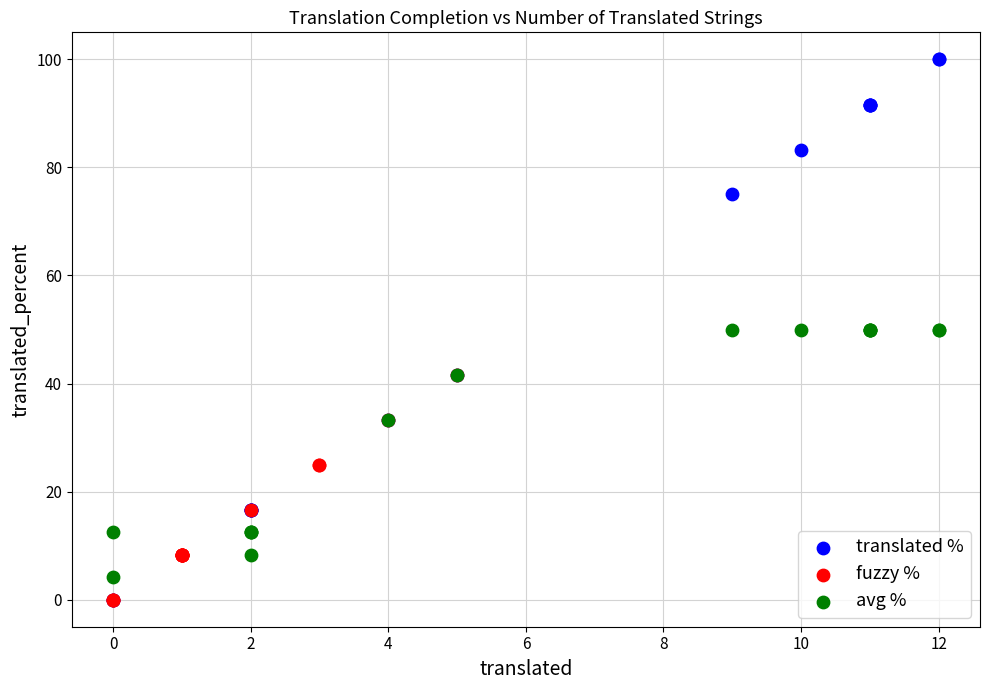

Which series contains the highest Y value?

translated %